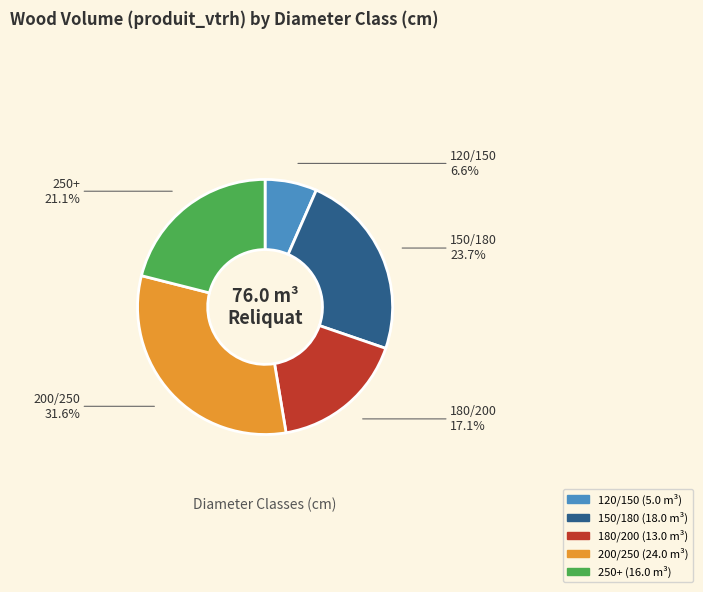

Count the number of slices in the pie.

5